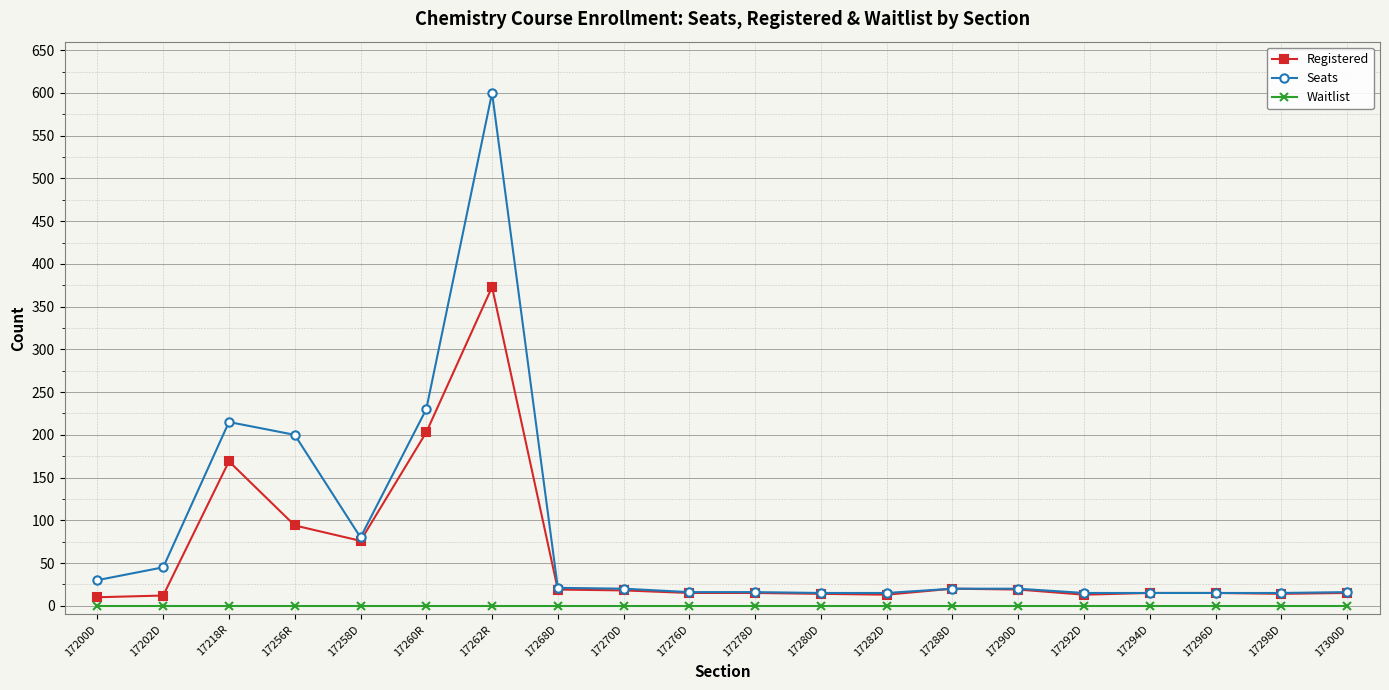

What is the maximum value shown in the chart?

600